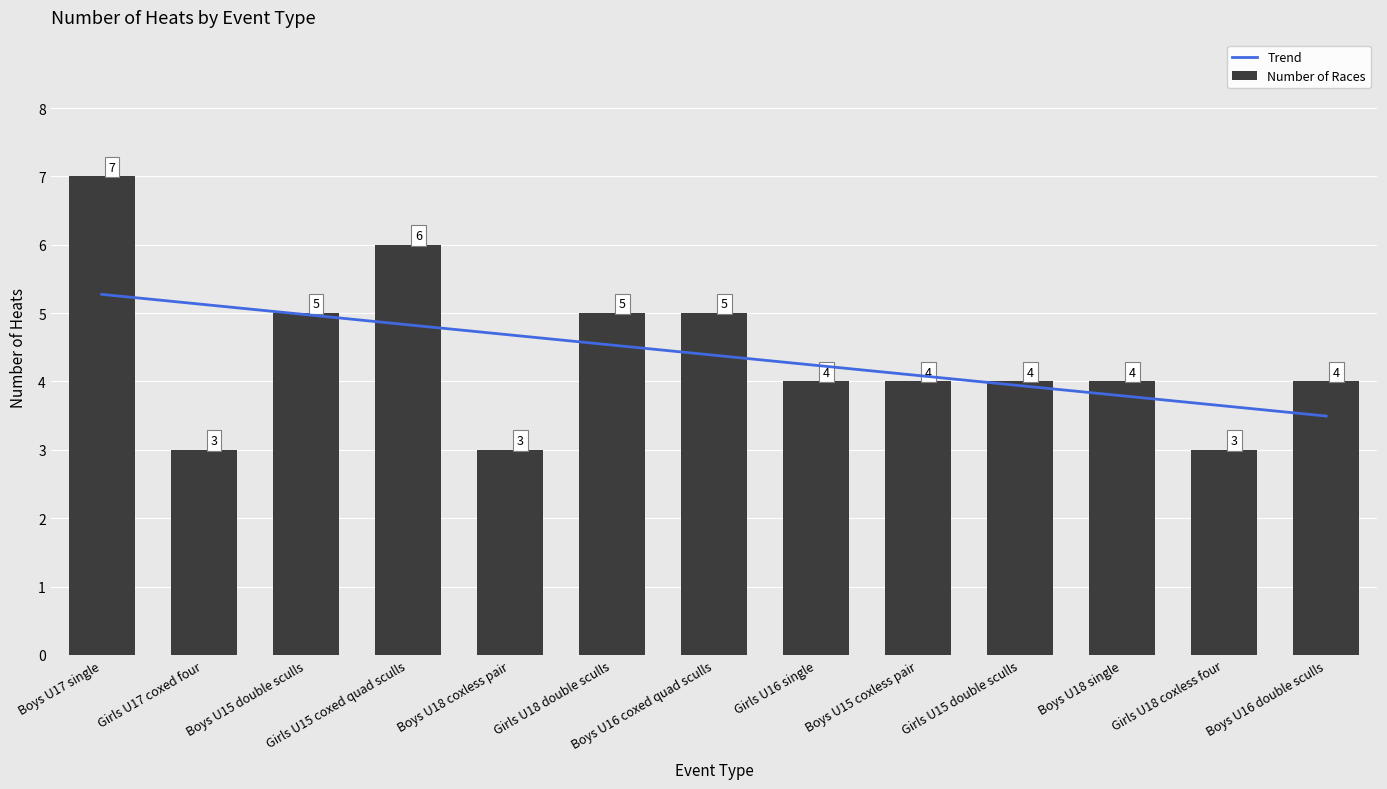

Rank the categories by value from highest to lowest.

Boys U17 single, Girls U15 coxed quad sculls, Boys U15 double sculls, Girls U18 double sculls, Boys U16 coxed quad sculls, Girls U16 single, Boys U15 coxless pair, Girls U15 double sculls, Boys U18 single, Boys U16 double sculls, Girls U17 coxed four, Boys U18 coxless pair, Girls U18 coxless four